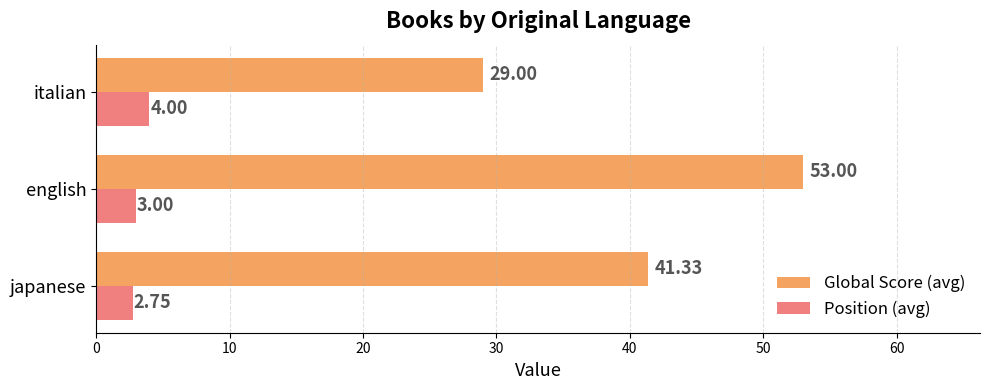

Where is Position (avg) nearest to the value 3?

english